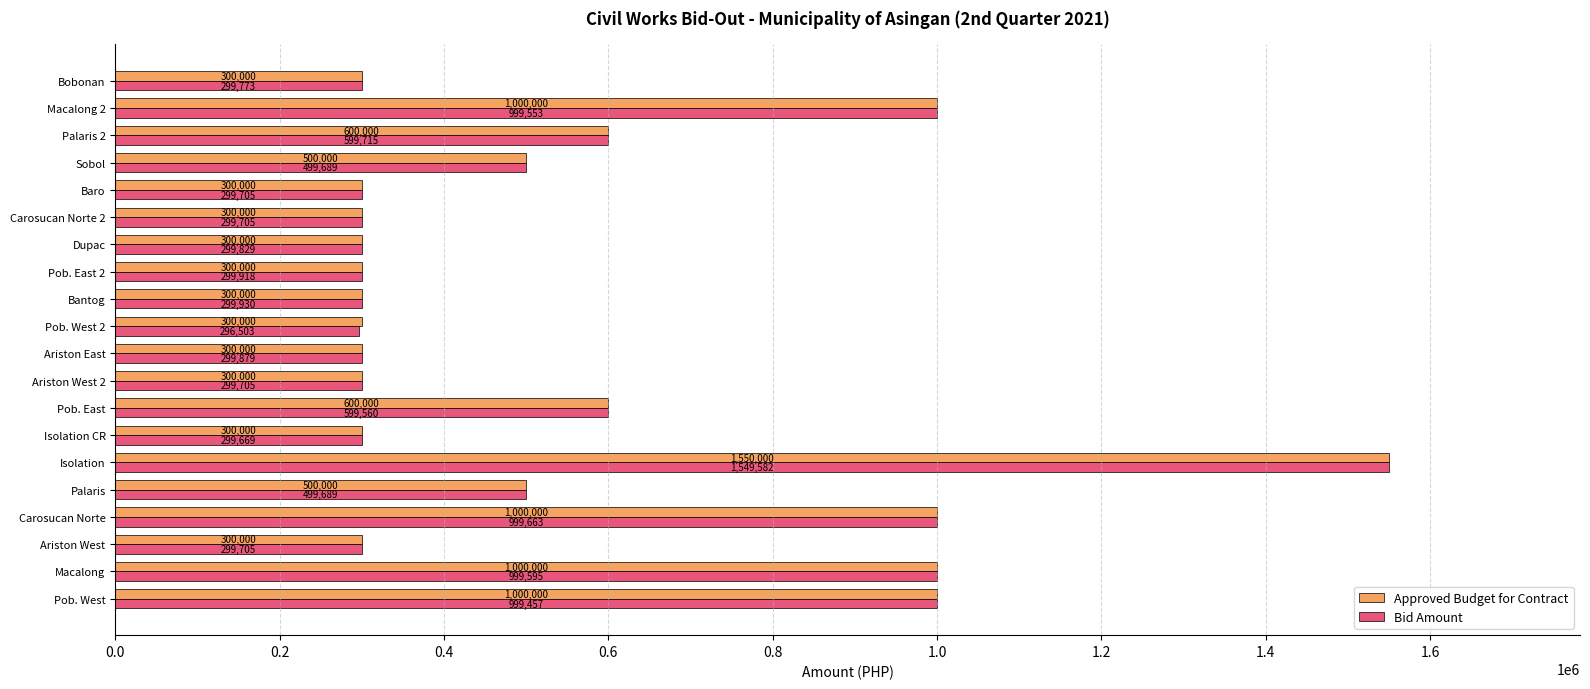

List the series in order of their overall mean, highest first.

Approved Budget for Contract, Bid Amount